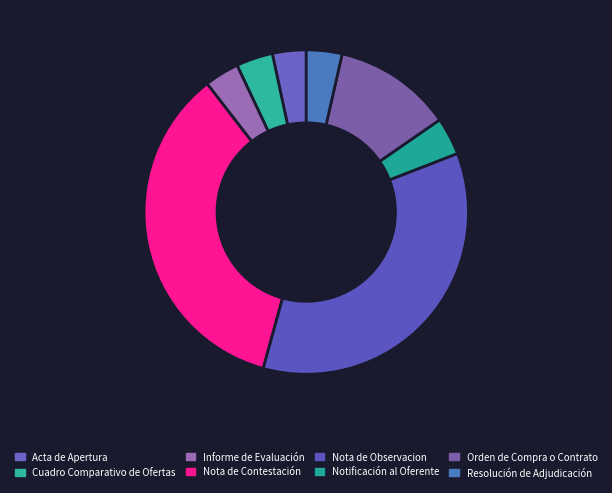

How many slices are in this pie chart?

8